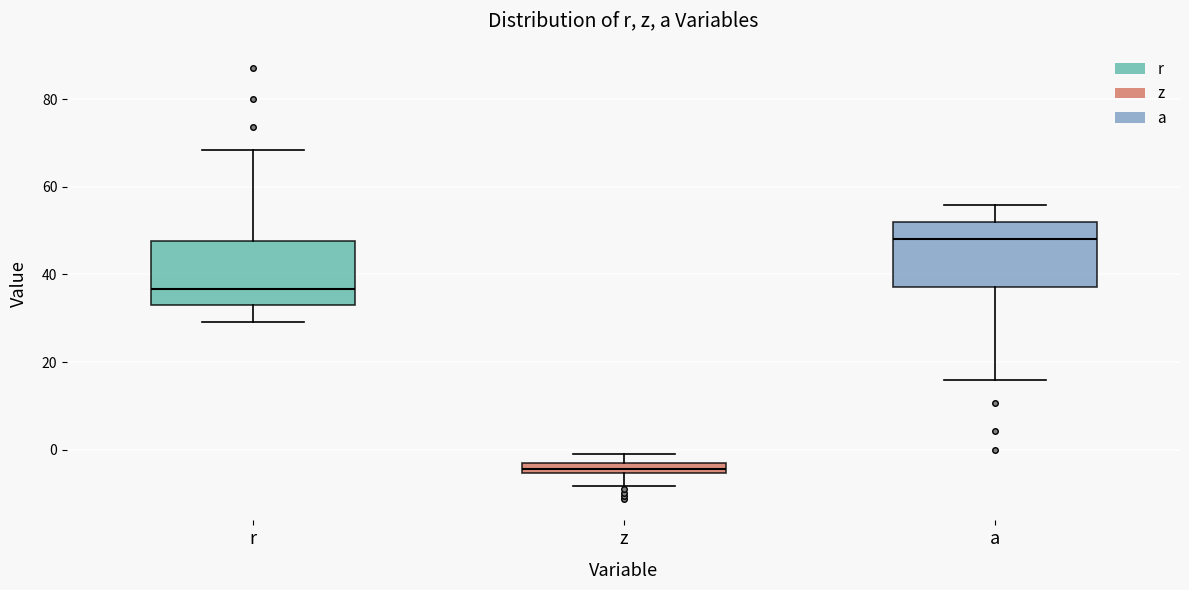

Which box's median line is the lowest?

z